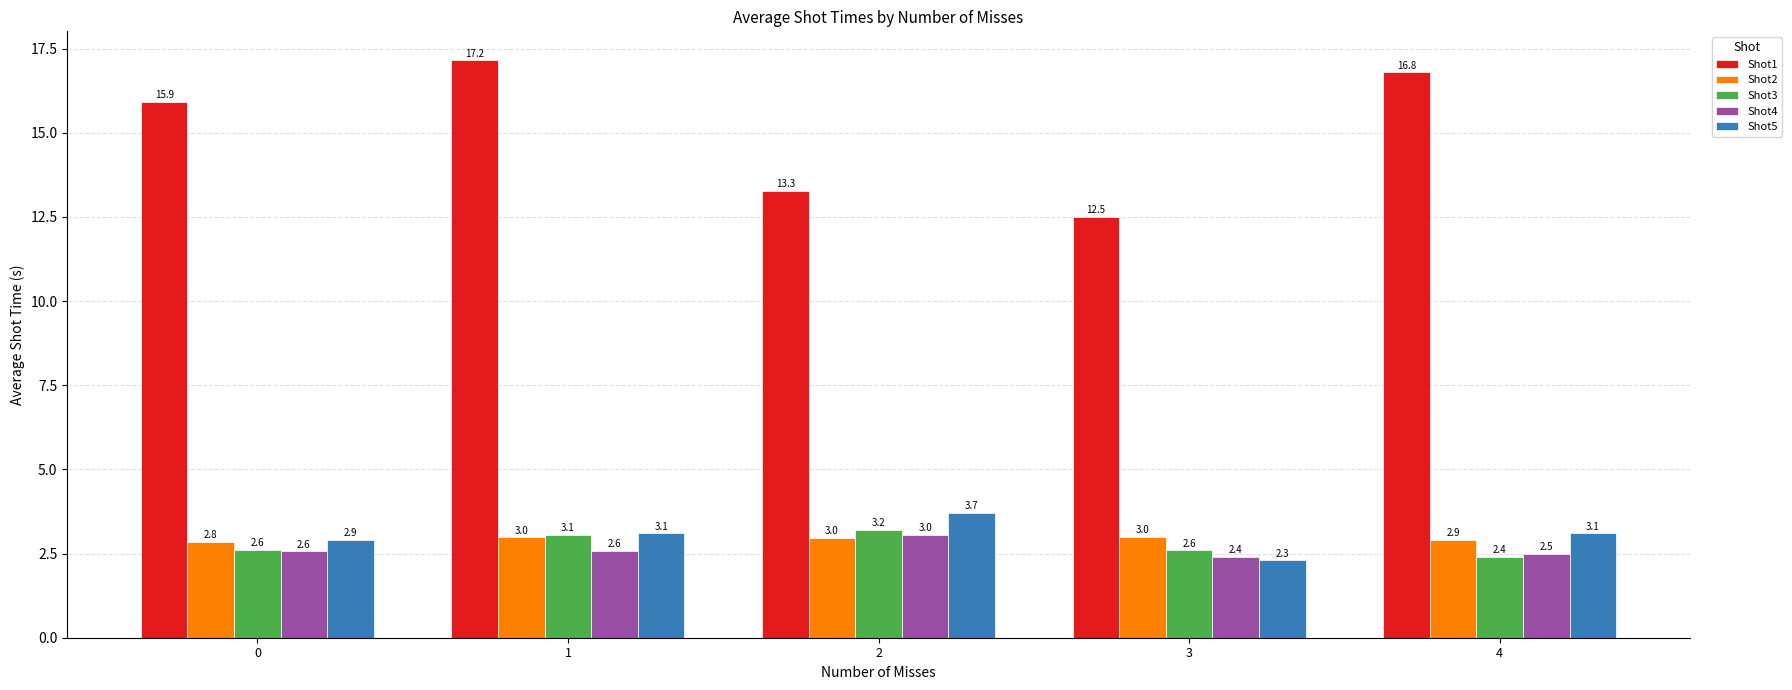

At 3, list the series in order from largest to smallest.

Shot1, Shot2, Shot3, Shot4, Shot5